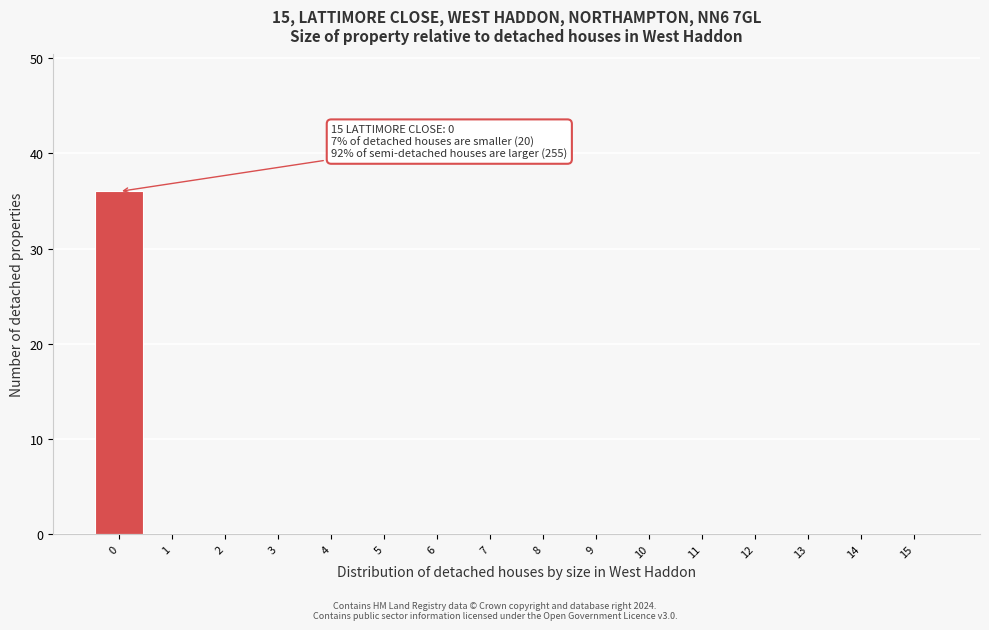

Over which range of the x-axis is the bar tallest?

-0.5 to 0.5